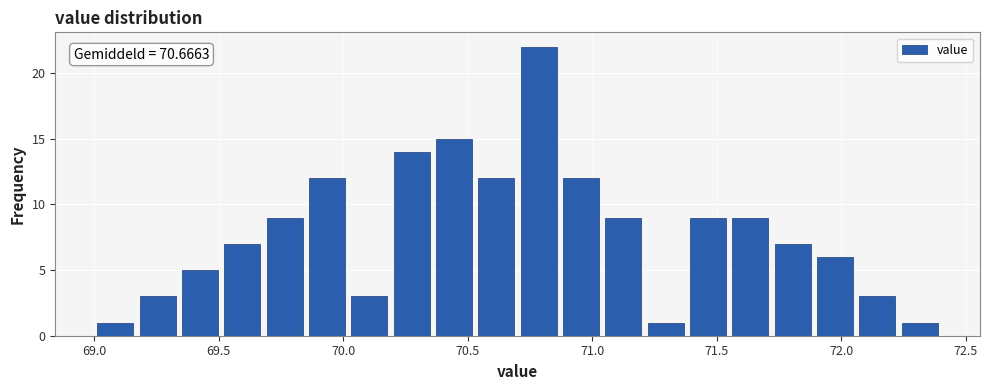

Read against the x-axis, roughly where is the centre of the tallest bar?

70.80